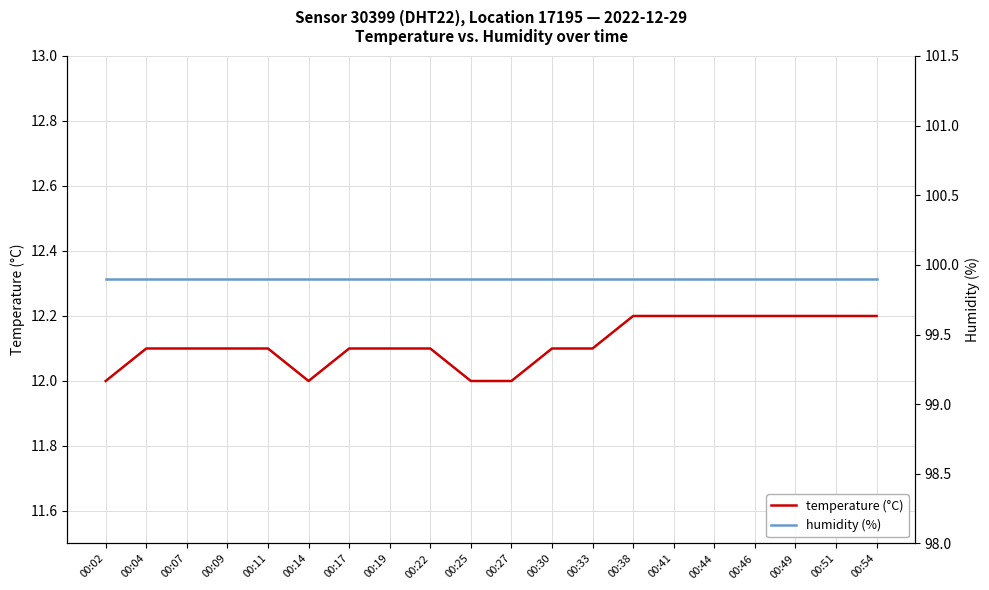

What is the average value of the temperature (°C) series?

12.1